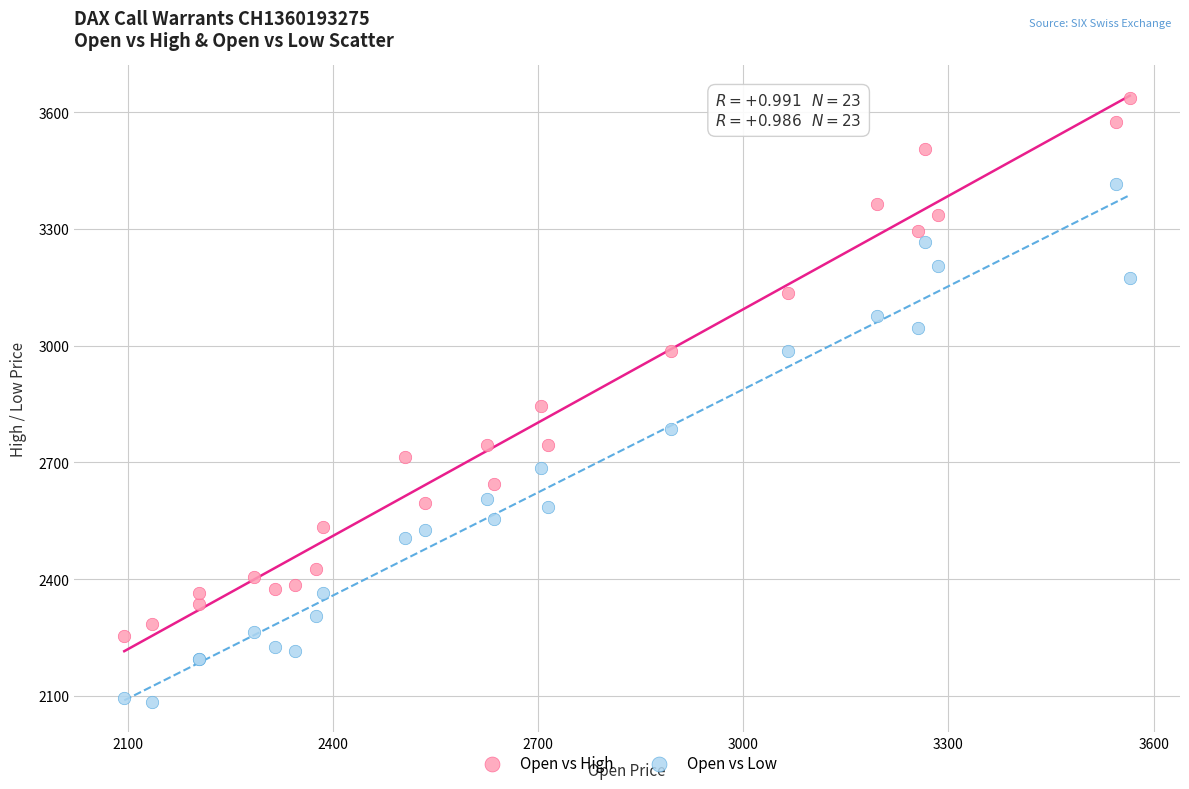

Which series reaches the minimum Y coordinate?

Open vs Low